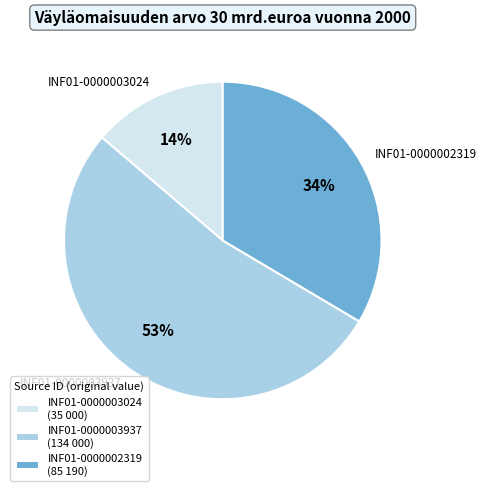

To the nearest percent, what is the difference between the largest and smallest slice percentages?

39%